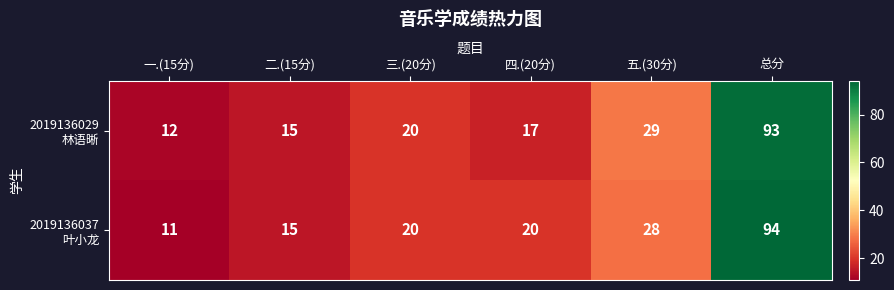

Count the number of data series in this chart.

2